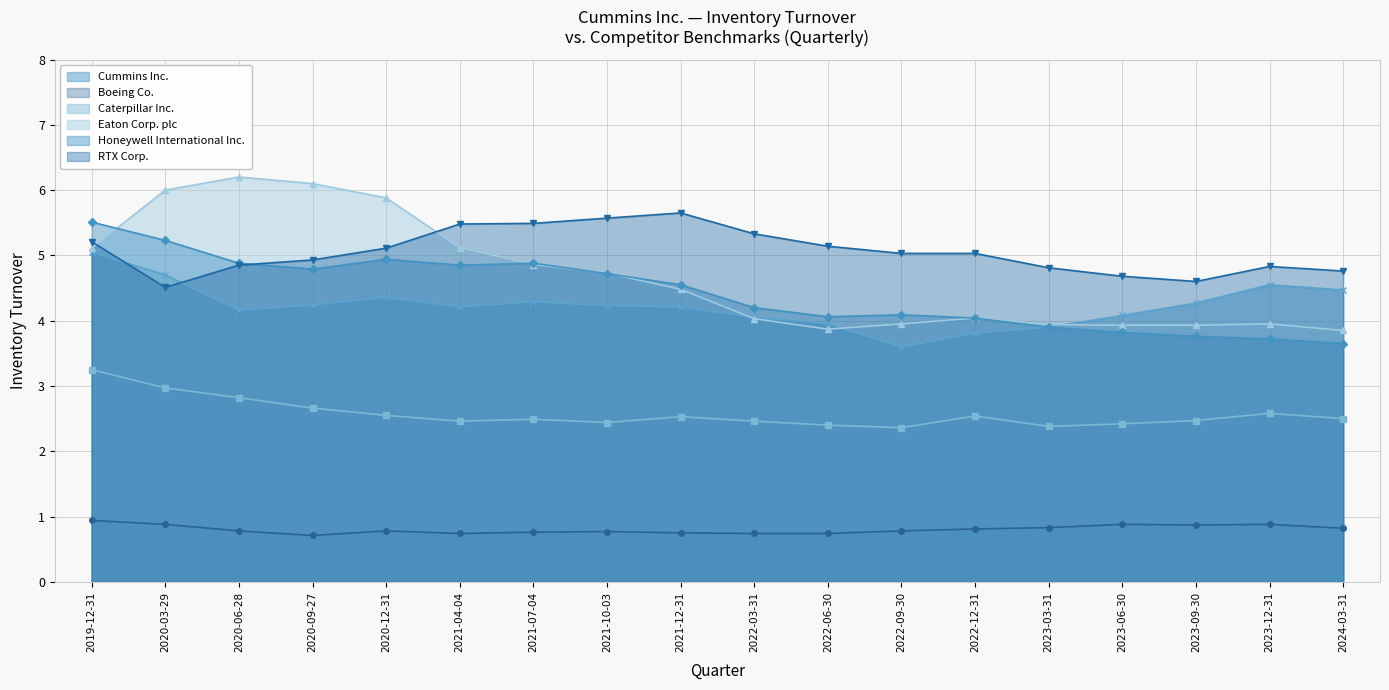

At which label is RTX Corp. closest to 5?

2022-12-31